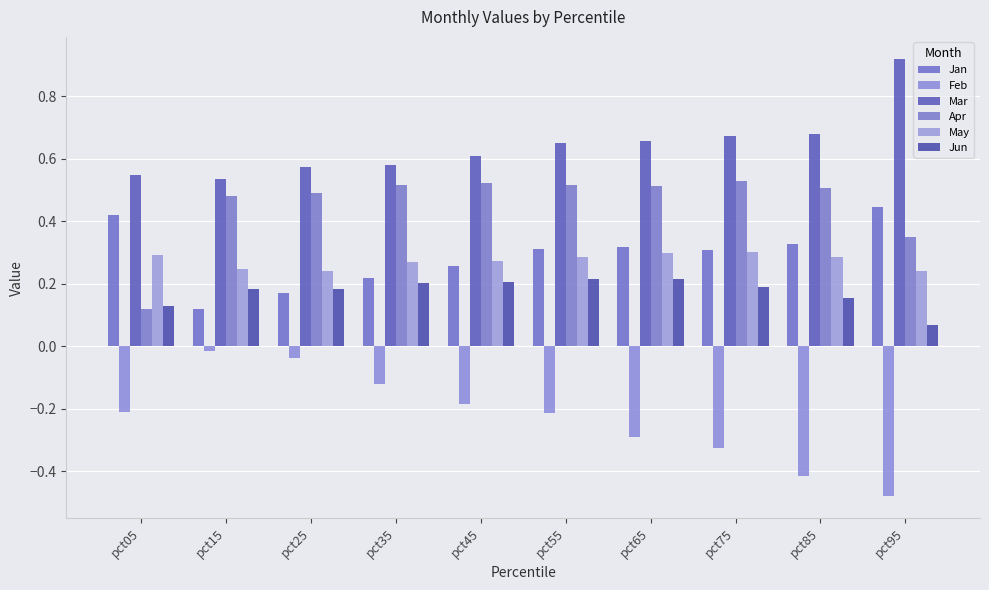

Between pct35 and pct55, which series saw the biggest shift?

Feb